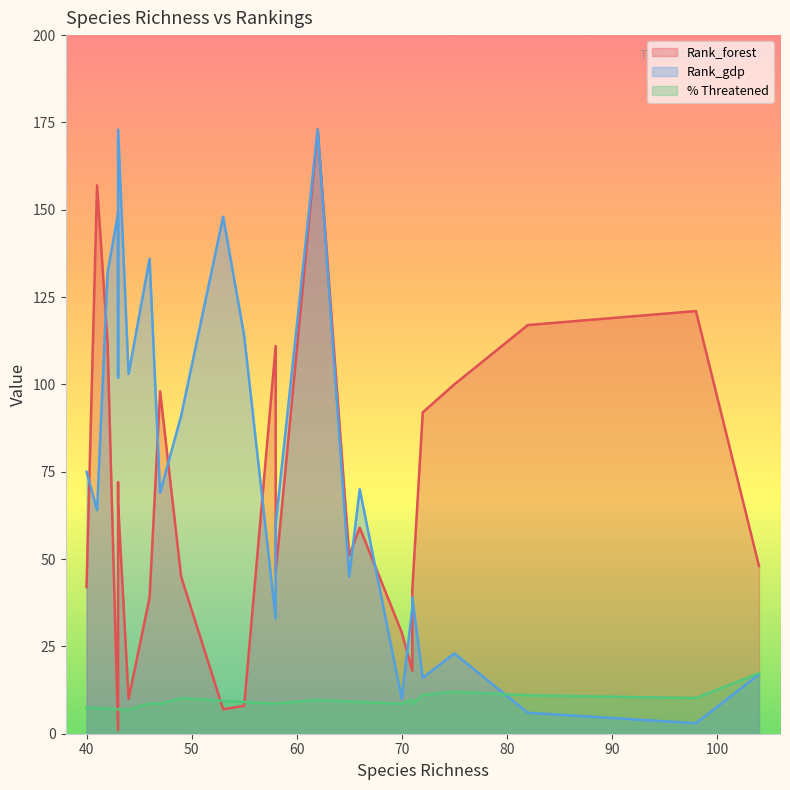

True or false: Rank_gdp has a value of 91.0 at 49.

True